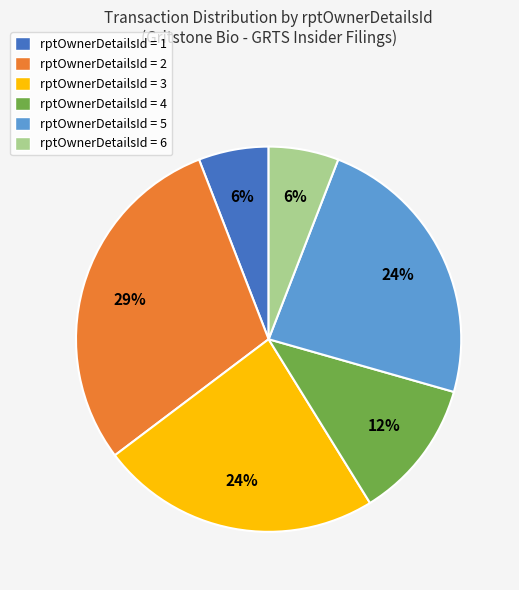

Which category has the biggest portion of the pie?

rptOwnerDetailsId = 2